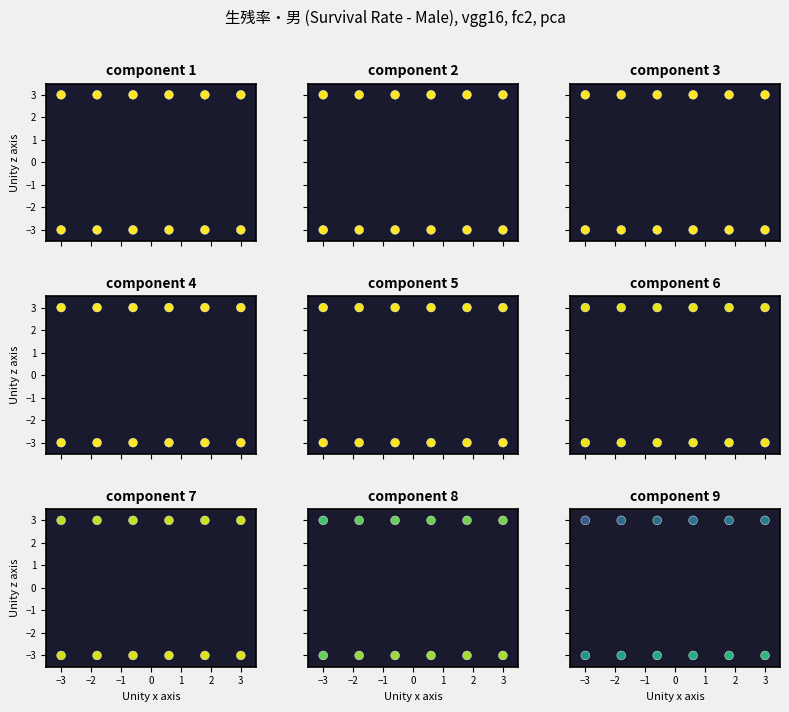

Count the number of data series in this chart.

9